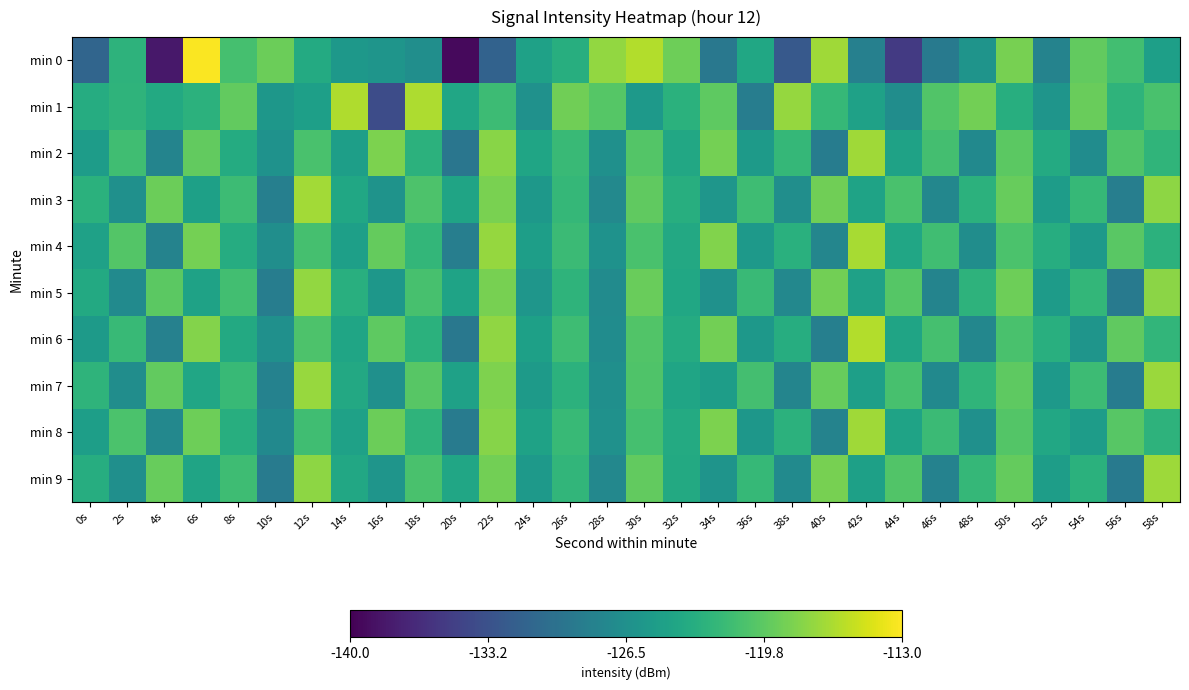

Reading left to right, what are all the values shown in this chart?

min 0: 0s=-131.2	2s=-122.5	4s=-138.2	6s=-113.1	8s=-121.0	10s=-119.0	12s=-123.5	14s=-125.6	16s=-125.9	18s=-126.7	20s=-139.3	22s=-131.5	24s=-124.6	26s=-123.1	28s=-117.3	30s=-116.1	32s=-119.0	34s=-129.1	36s=-123.9	38s=-132.4	40s=-116.9	42s=-128.2	44s=-135.4	46s=-129.0	48s=-126.0	50s=-118.6	52s=-127.9	54s=-119.5	56s=-121.2	58s=-124.7
min 1: 0s=-123.3	2s=-122.5	4s=-123.6	6s=-122.7	8s=-119.5	10s=-125.7	12s=-124.8	14s=-116.3	16s=-133.7	18s=-116.3	20s=-124.0	22s=-121.5	24s=-126.3	26s=-118.9	28s=-120.1	30s=-125.4	32s=-122.8	34s=-119.7	36s=-128.6	38s=-117.3	40s=-121.9	42s=-124.5	44s=-126.8	46s=-120.3	48s=-118.7	50s=-123.1	52s=-125.9	54s=-119.2	56s=-122.4	58s=-120.8
min 2: 0s=-125.1	2s=-121.3	4s=-127.8	6s=-119.5	8s=-123.4	10s=-126.2	12s=-120.7	14s=-124.9	16s=-118.3	18s=-122.6	20s=-129.4	22s=-117.8	24s=-124.1	26s=-121.7	28s=-126.5	30s=-120.2	32s=-123.8	34s=-118.6	36s=-125.3	38s=-122.0	40s=-128.7	42s=-116.9	44s=-124.4	46s=-121.1	48s=-127.2	50s=-119.8	52s=-123.5	54s=-126.9	56s=-120.4	58s=-122.3
min 3: 0s=-122.8	2s=-126.4	4s=-119.1	6s=-124.7	8s=-121.5	10s=-128.3	12s=-116.7	14s=-123.9	16s=-126.1	18s=-120.5	20s=-124.2	22s=-118.4	24s=-125.6	26s=-122.0	28s=-127.3	30s=-119.6	32s=-123.1	34s=-125.8	36s=-121.4	38s=-126.7	40s=-118.9	42s=-124.3	44s=-120.8	46s=-127.5	48s=-122.6	50s=-119.3	52s=-125.1	54s=-121.9	56s=-128.4	58s=-117.6
min 4: 0s=-124.5	2s=-120.2	4s=-127.9	6s=-118.6	8s=-123.3	10s=-126.7	12s=-121.0	14s=-124.8	16s=-119.4	18s=-122.1	20s=-128.5	22s=-117.3	24s=-124.9	26s=-121.6	28s=-126.2	30s=-120.8	32s=-123.7	34s=-118.1	36s=-125.4	38s=-122.9	40s=-127.6	42s=-116.5	44s=-124.0	46s=-121.3	48s=-126.8	50s=-120.6	52s=-123.2	54s=-125.5	56s=-119.9	58s=-122.7
min 5: 0s=-123.6	2s=-127.1	4s=-119.8	6s=-124.4	8s=-121.2	10s=-128.6	12s=-117.4	14s=-123.0	16s=-125.7	18s=-120.9	20s=-124.3	22s=-118.5	24s=-125.8	26s=-122.4	28s=-127.0	30s=-119.2	32s=-123.9	34s=-126.3	36s=-121.7	38s=-127.4	40s=-118.8	42s=-124.6	44s=-120.1	46s=-127.8	48s=-122.5	50s=-119.0	52s=-125.2	54s=-122.1	56s=-128.9	58s=-117.7
min 6: 0s=-125.3	2s=-121.8	4s=-128.1	6s=-118.0	8s=-123.6	10s=-126.4	12s=-120.5	14s=-124.1	16s=-119.7	18s=-122.8	20s=-129.2	22s=-117.5	24s=-124.7	26s=-121.4	28s=-126.9	30s=-120.3	32s=-123.4	34s=-118.8	36s=-125.6	38s=-123.2	40s=-128.3	42s=-116.1	44s=-124.2	46s=-121.0	48s=-127.5	50s=-120.7	52s=-123.0	54s=-125.9	56s=-119.6	58s=-122.2
min 7: 0s=-122.4	2s=-126.8	4s=-119.5	6s=-124.0	8s=-121.8	10s=-128.0	12s=-117.2	14s=-123.7	16s=-126.5	18s=-120.0	20s=-124.5	22s=-118.2	24s=-125.3	26s=-122.7	28s=-126.6	30s=-120.4	32s=-124.1	34s=-125.0	36s=-121.1	38s=-127.7	40s=-119.3	42s=-124.8	44s=-120.9	46s=-127.2	48s=-122.3	50s=-119.7	52s=-125.4	54s=-121.5	56s=-128.7	58s=-117.1
min 8: 0s=-124.9	2s=-120.6	4s=-127.4	6s=-119.0	8s=-123.1	10s=-127.2	12s=-121.3	14s=-124.6	16s=-119.1	18s=-122.4	20s=-128.8	22s=-117.9	24s=-124.4	26s=-121.8	28s=-126.3	30s=-121.0	32s=-123.5	34s=-118.3	36s=-125.7	38s=-122.6	40s=-127.9	42s=-116.8	44s=-124.3	46s=-121.6	48s=-126.5	50s=-120.2	52s=-123.8	54s=-125.1	56s=-120.0	58s=-122.5
min 9: 0s=-123.2	2s=-126.6	4s=-119.3	6s=-124.2	8s=-121.4	10s=-128.8	12s=-117.6	14s=-123.8	16s=-125.9	18s=-120.7	20s=-124.0	22s=-118.7	24s=-125.5	26s=-122.2	28s=-127.4	30s=-119.5	32s=-123.6	34s=-126.0	36s=-121.9	38s=-127.1	40s=-118.5	42s=-124.7	44s=-120.3	46s=-128.0	48s=-122.0	50s=-119.4	52s=-125.0	54s=-122.8	56s=-129.0	58s=-117.0